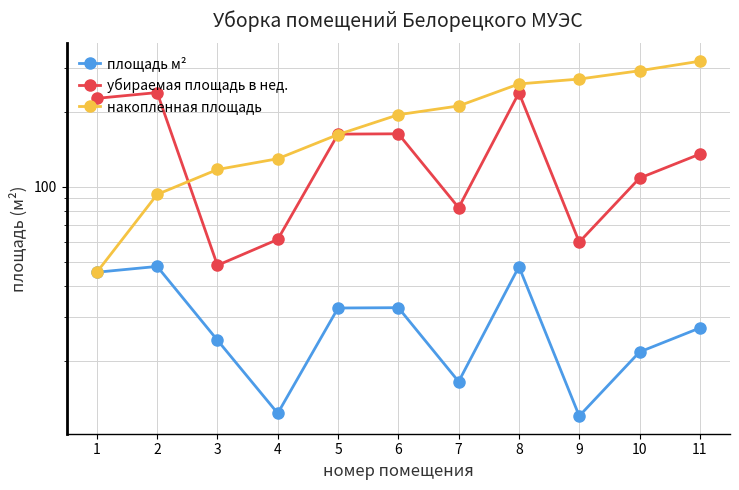

Which category has the lowest value in the накопленная площадь series?

1